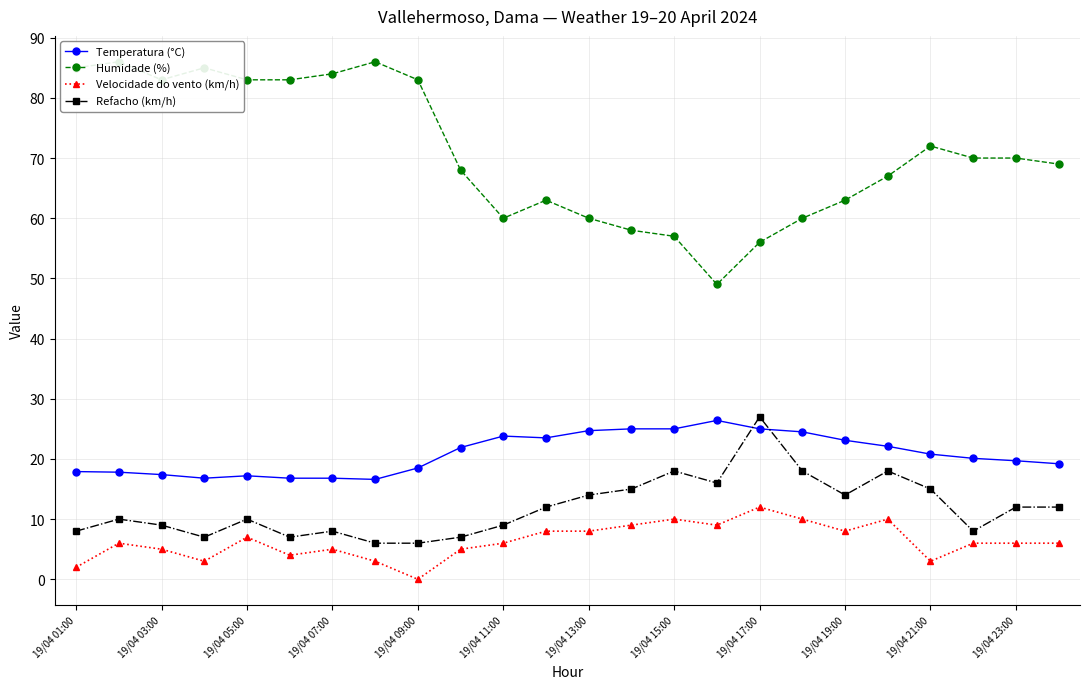

The Temperatura (°C) series shows 13.4 at 19/04 23:00. True or false?

False